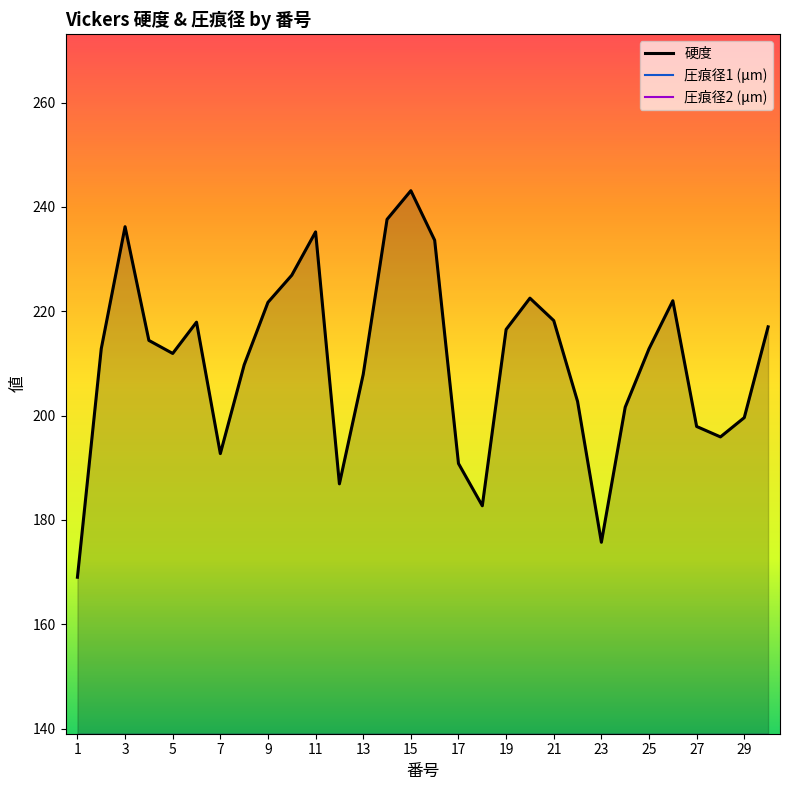

How many values in the 圧痕径1 (μm) series exceed 94?

16